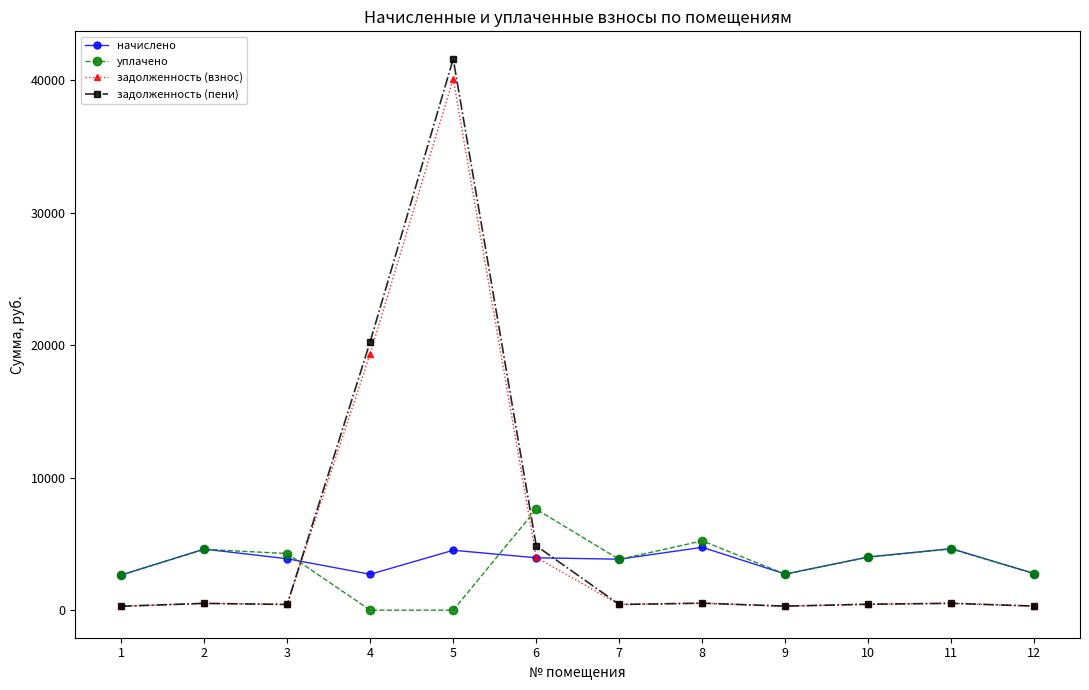

At which category is the sum across all series the highest?

5